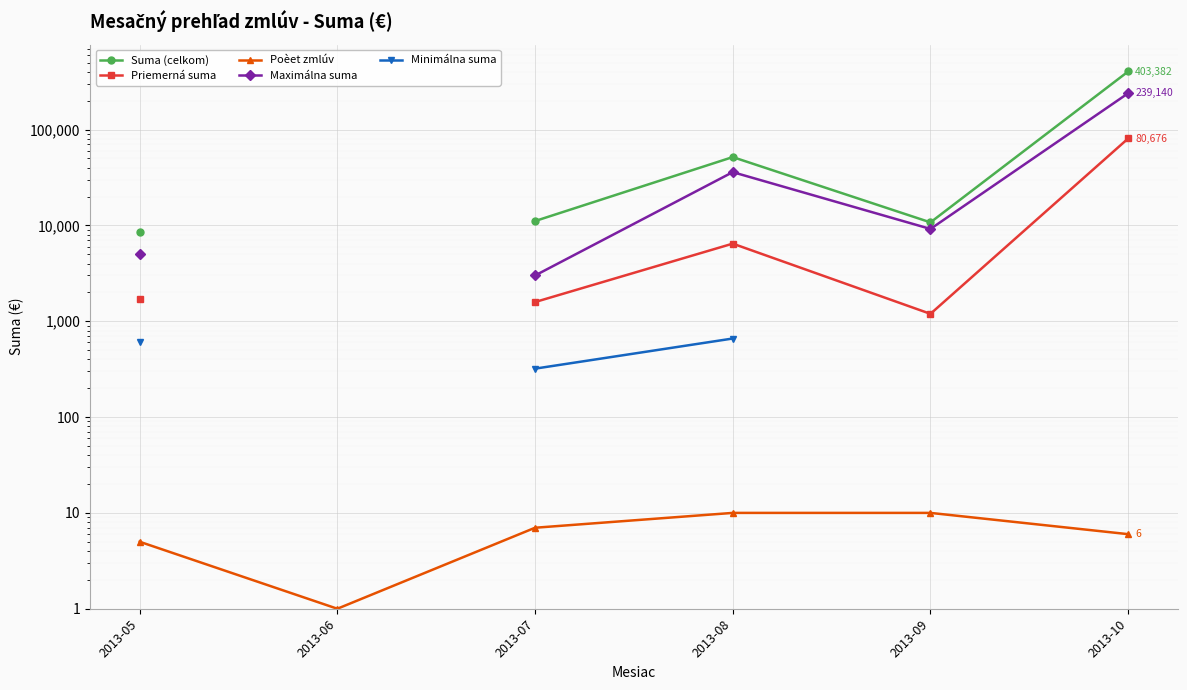

Which label corresponds to the smallest value in the chart?

2013-06